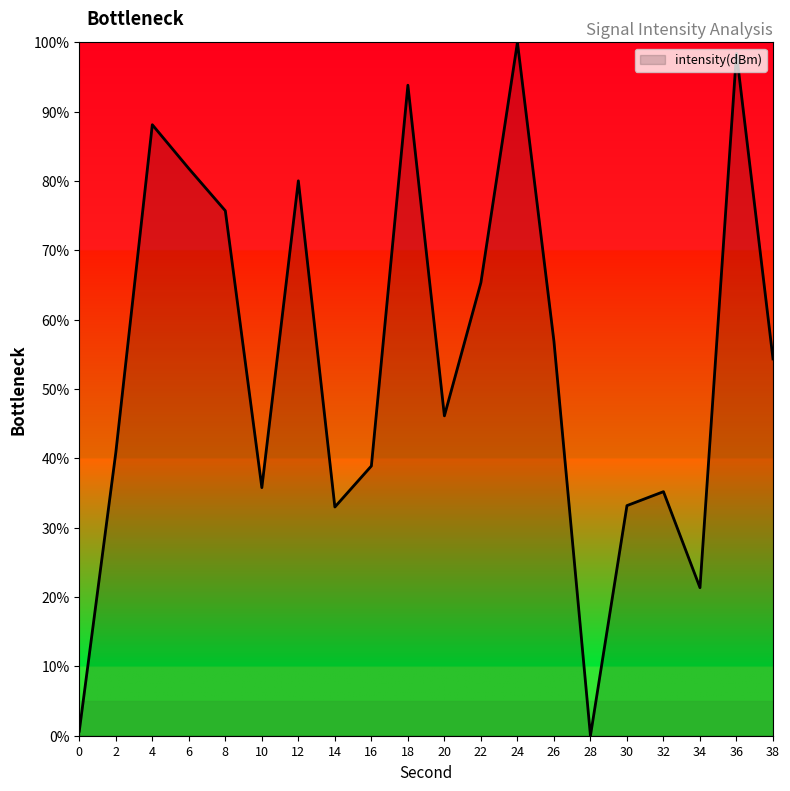

What is the difference between the second highest and minimum values?

98.4